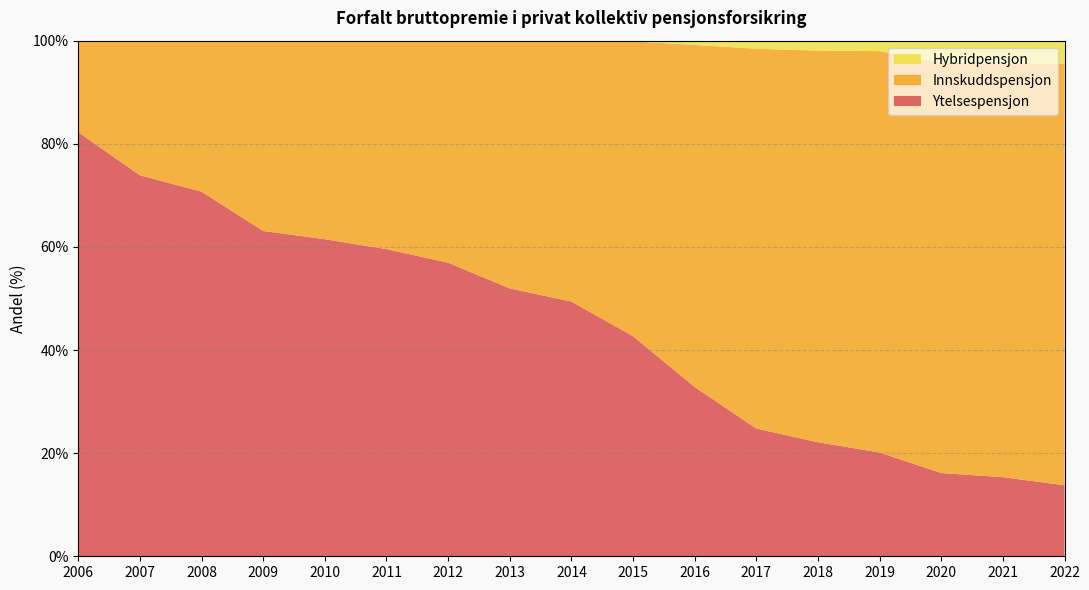

Reading left to right, transcribe all the data shown in this chart.

Ytelsespensjon: 82.2	73.9	70.7	63.1	61.5	59.6	56.9	52.0	49.4	42.7	32.8	24.8	22.1	20.1	16.1	15.3	13.8
Innskuddspensjon: 17.8	26.1	29.3	36.9	38.5	40.4	43.1	48.0	50.6	57.2	66.3	73.7	76.0	77.9	79.5	80.2	81.8
Hybridpensjon: 0.0	0.0	0.0	0.0	0.0	0.0	0.0	0.0	0.0	0.1	0.8	1.6	1.9	2.0	4.3	4.5	4.4